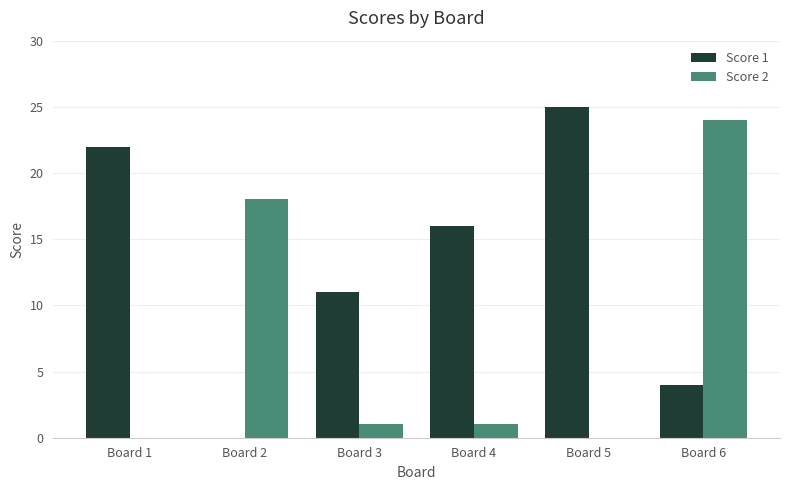

At which label does Score 2 reach its peak?

Board 6